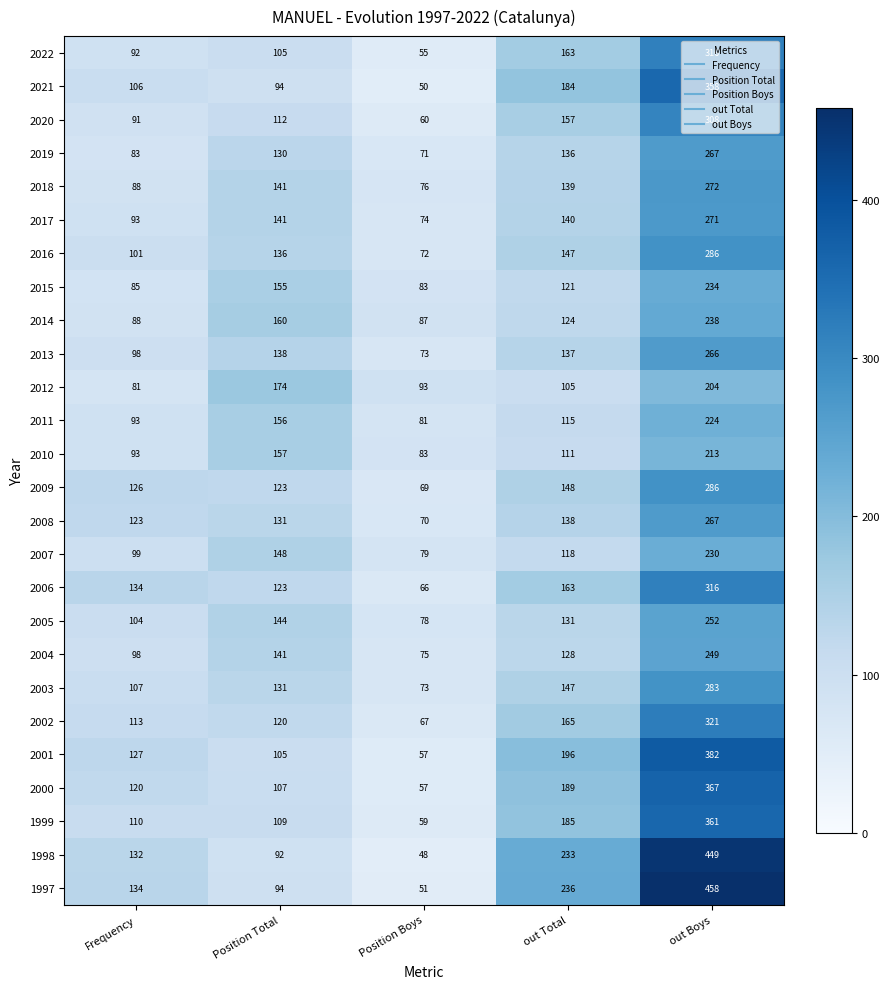

Which series has the largest total across all categories?

1997